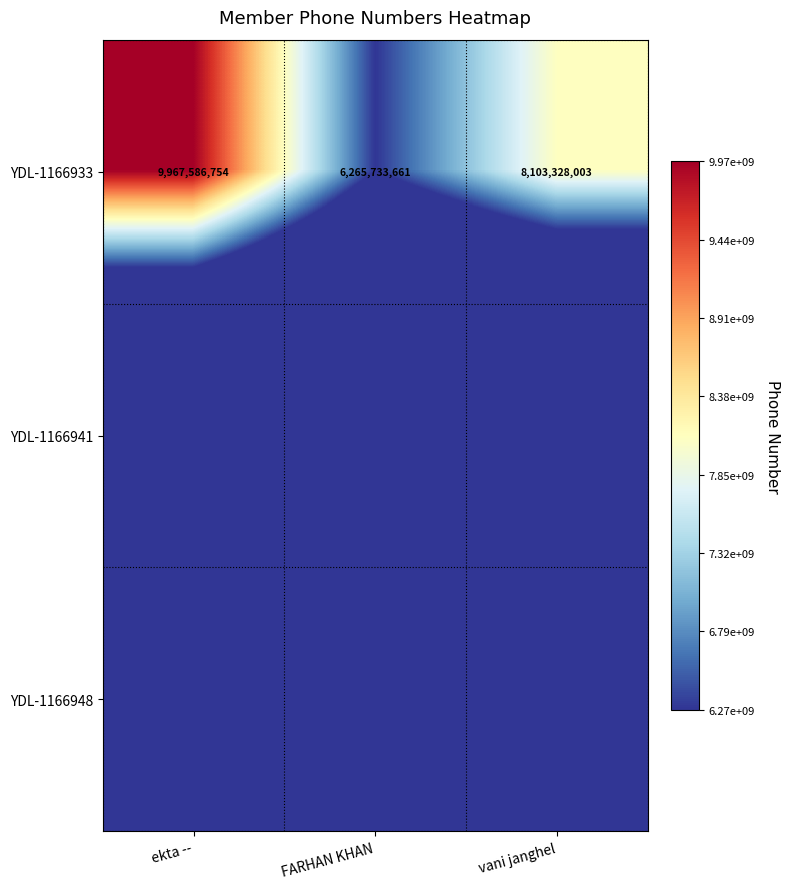

What is the total value across all series at vani janghel?

8103328003